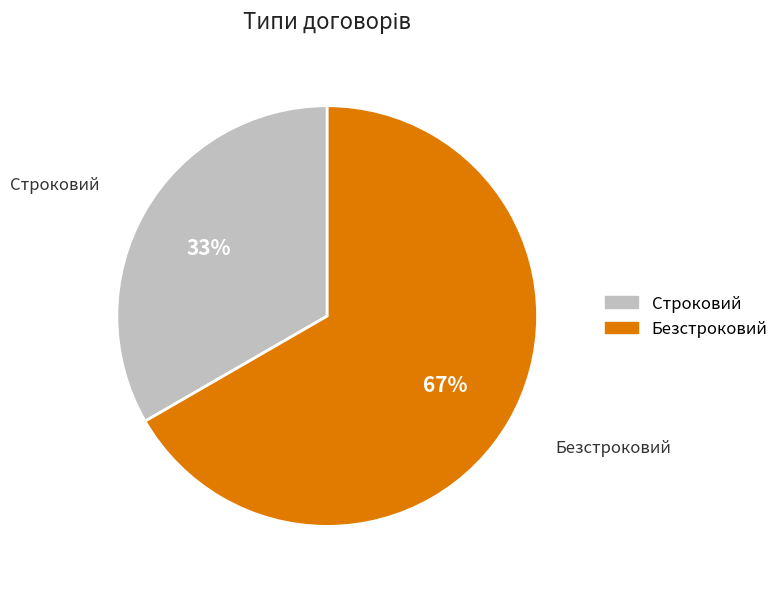

To the nearest percent, what is the combined percentage of Безстроковий and Строковий?

100%